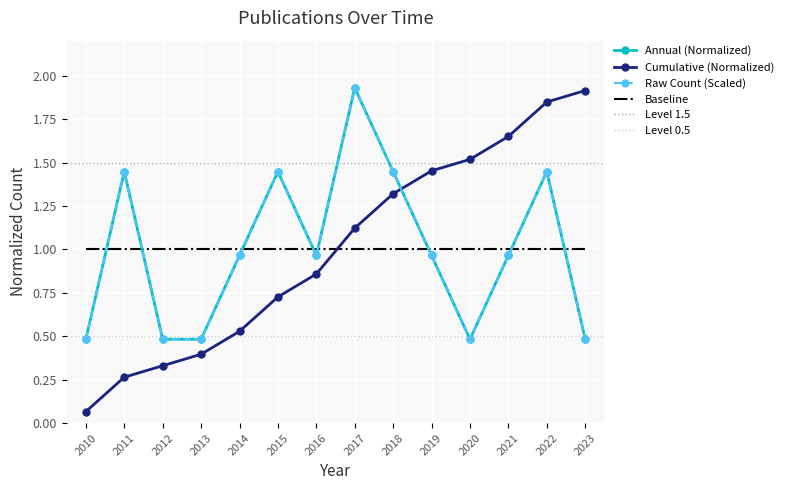

Rank the categories by value from highest to lowest.

2023, 2022, 2021, 2020, 2019, 2018, 2017, 2016, 2015, 2014, 2013, 2012, 2011, 2010